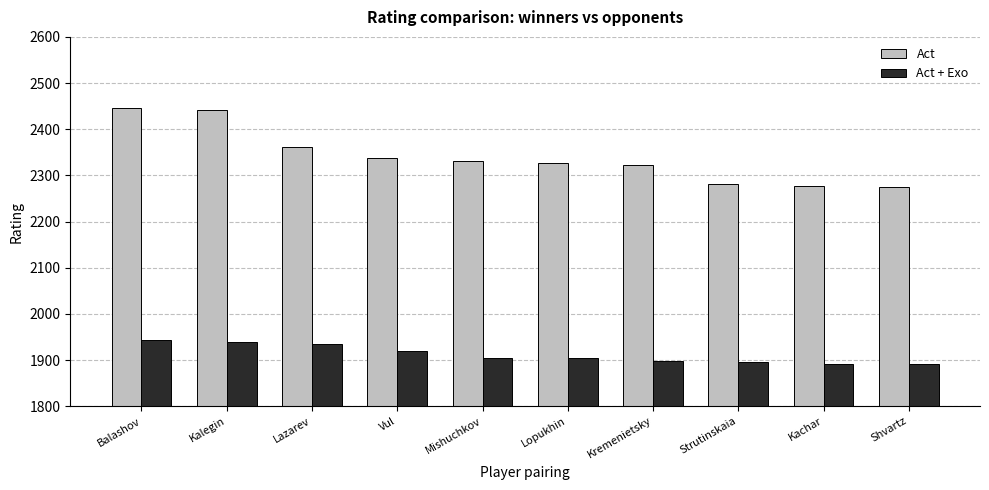

What are all the series names shown in the legend?

Act, Act + Exo